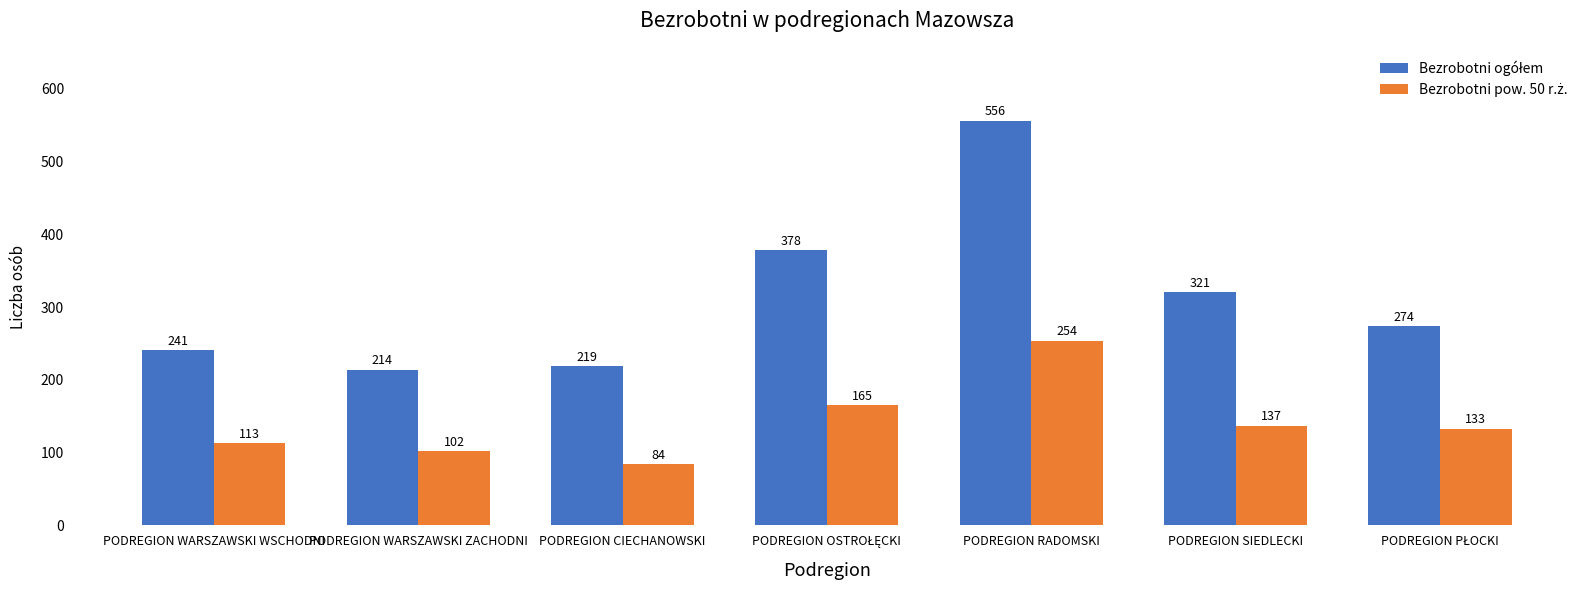

What is the greatest value displayed?

556